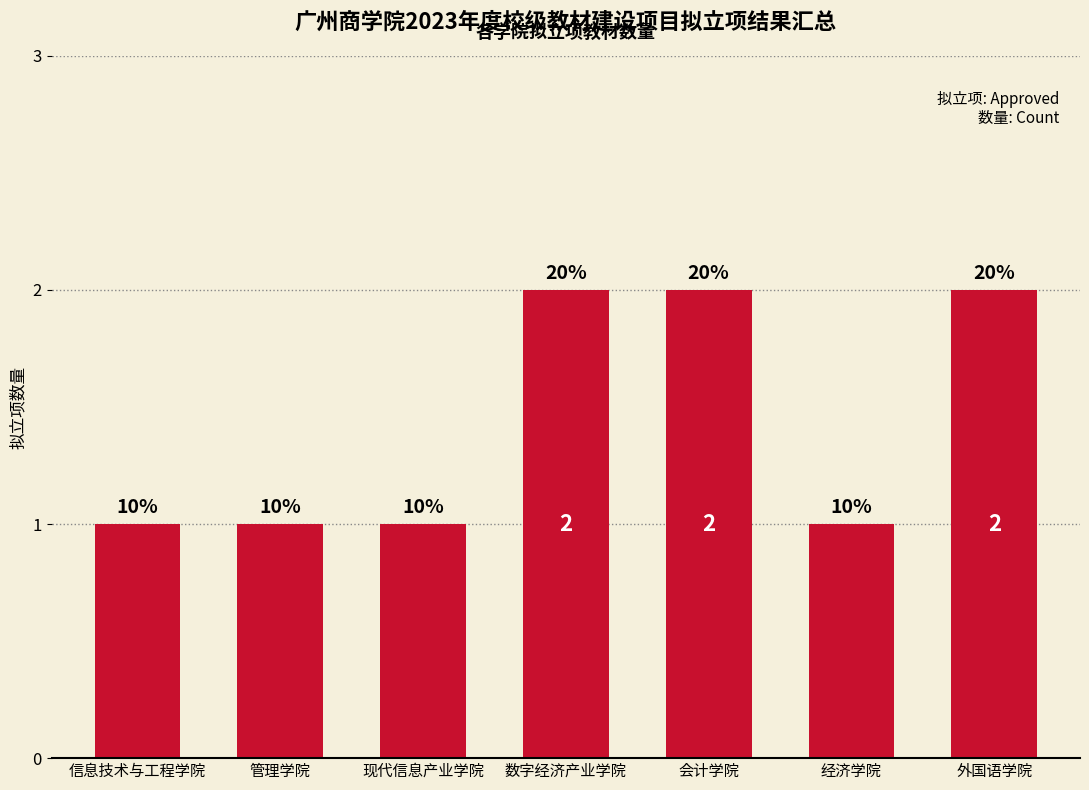

Read the value at 经济学院.

1